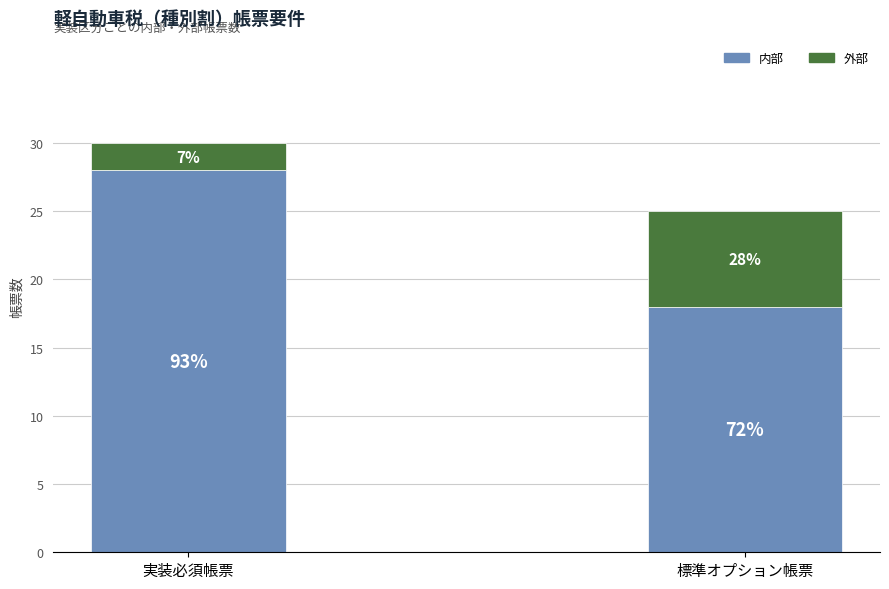

Are the bars horizontal?

No